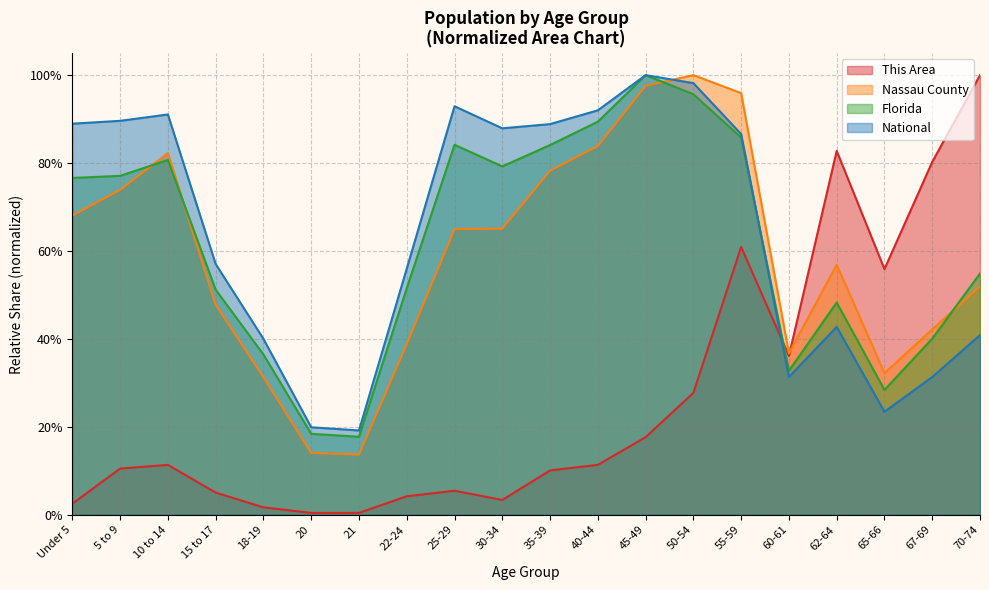

True or false: Nassau County and This Area intersect in this chart.

True